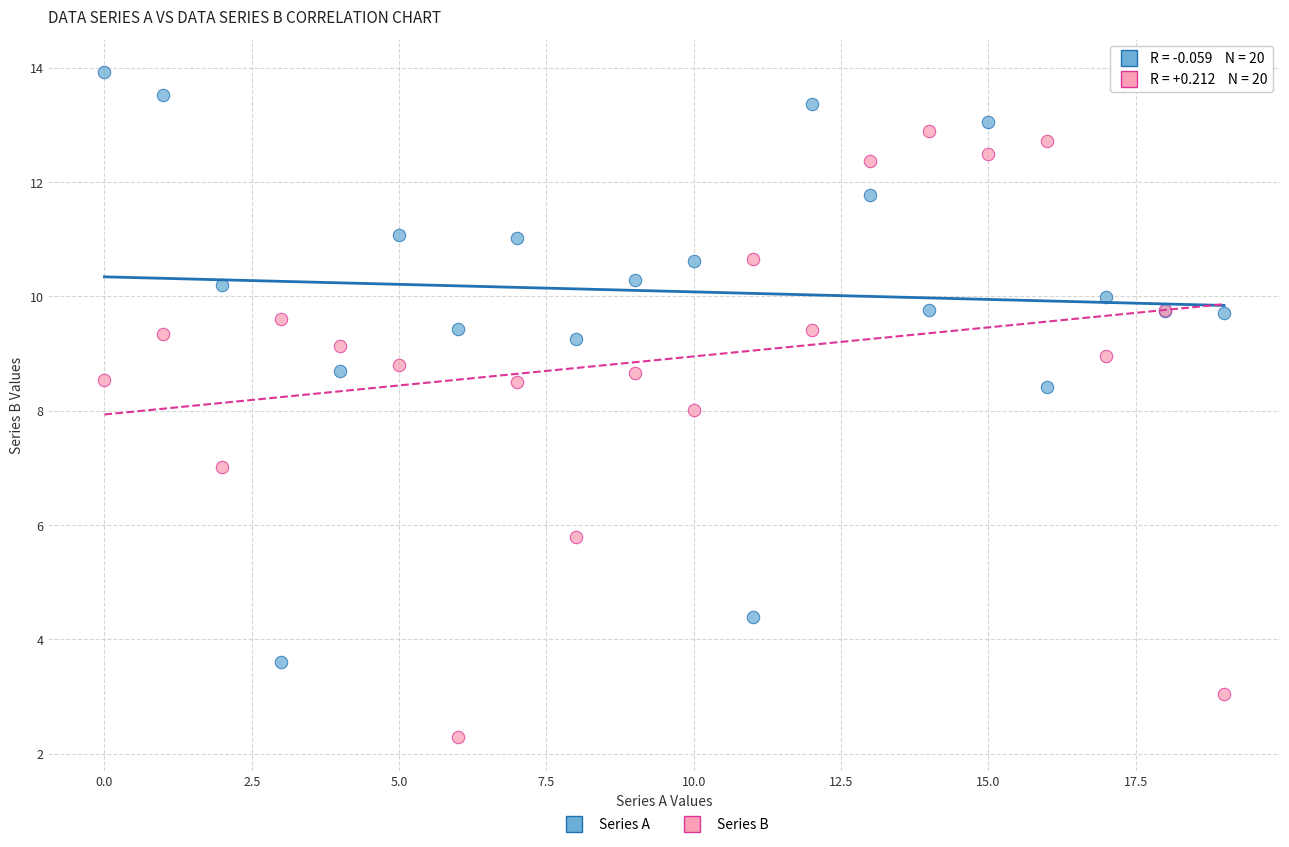

Which series has the largest Y range (max minus min)?

Series B